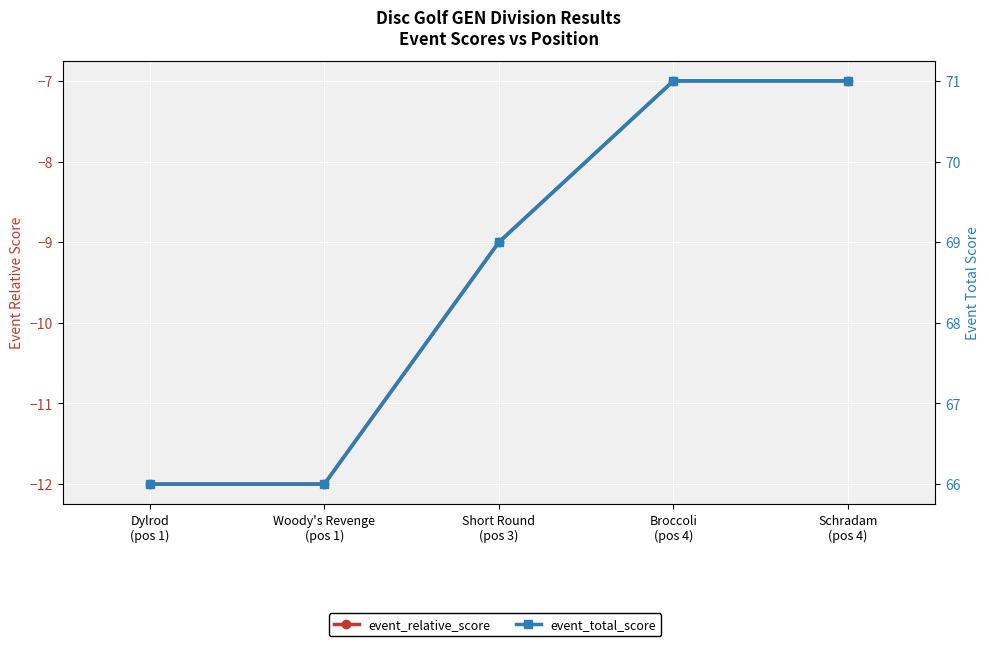

List the series in order of their overall mean, highest first.

event_total_score, event_relative_score